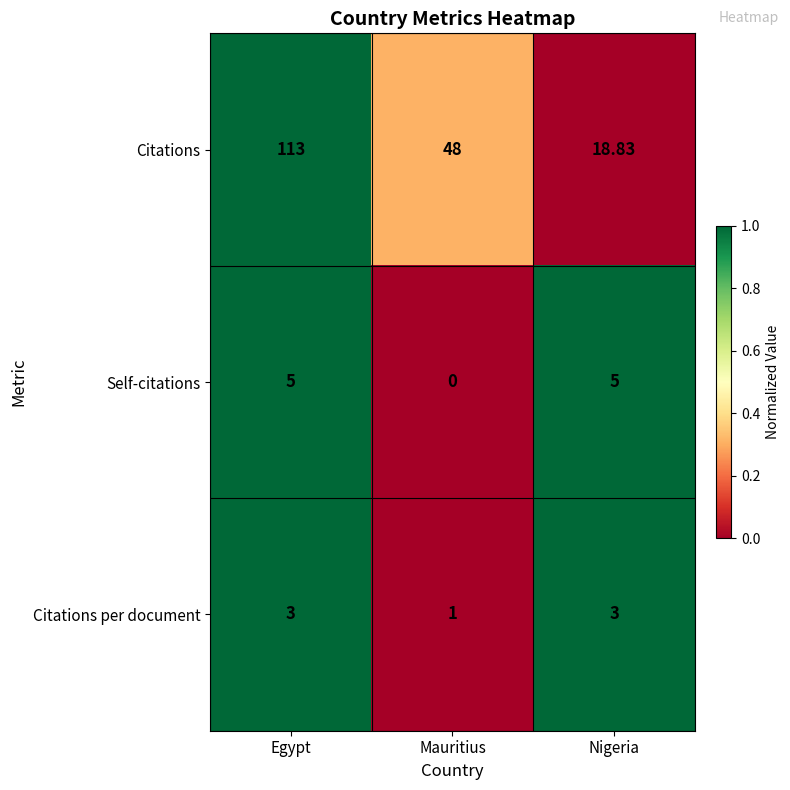

Which series has the largest total across all categories?

Citations